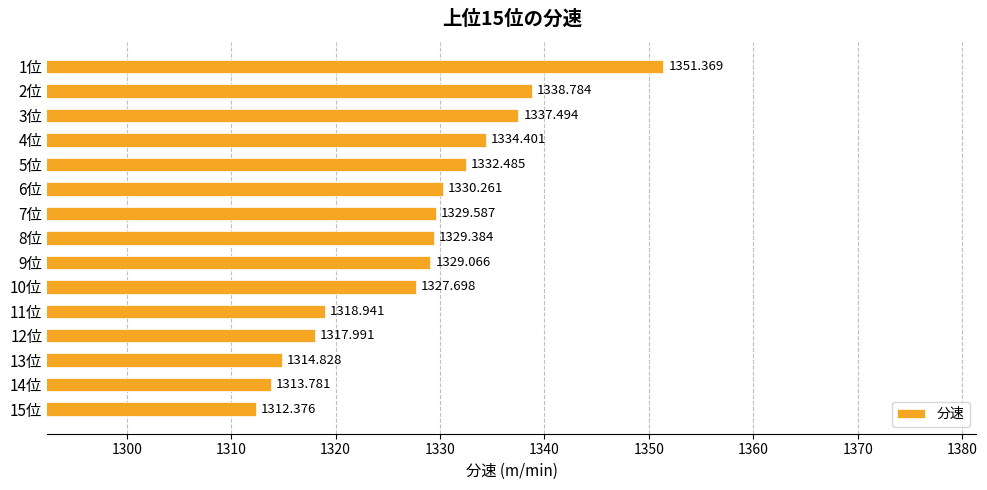

What is the difference between the maximum and minimum values?

39.0